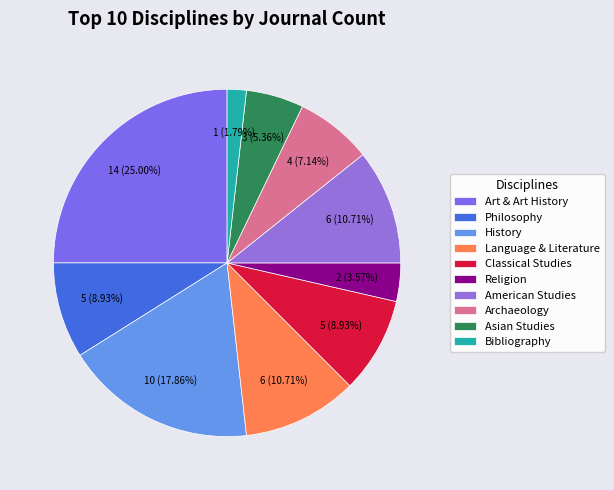

Which slice is the largest?

Art & Art History